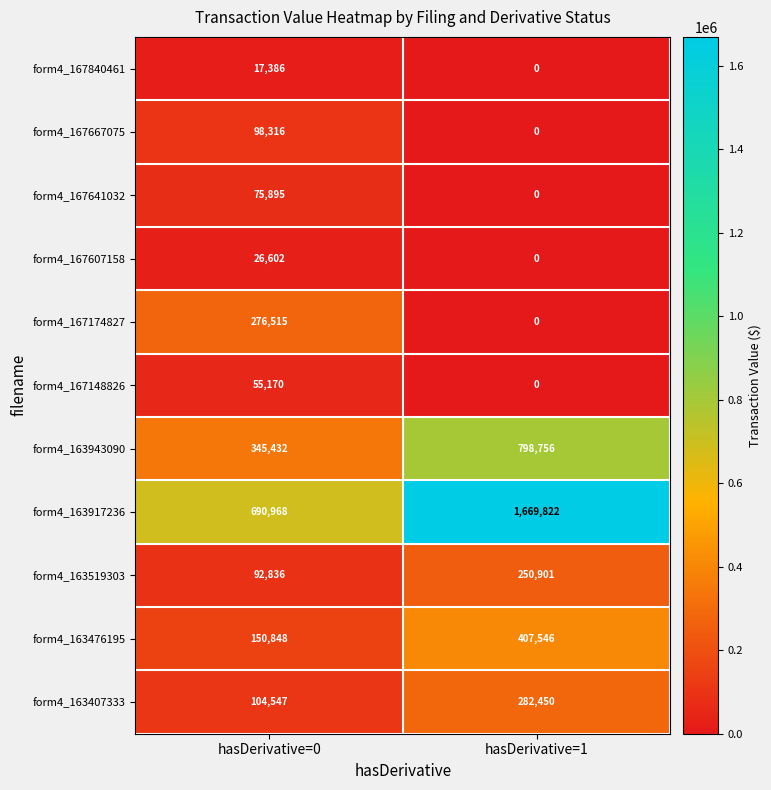

Which series has the largest range (max minus min)?

form4_163917236